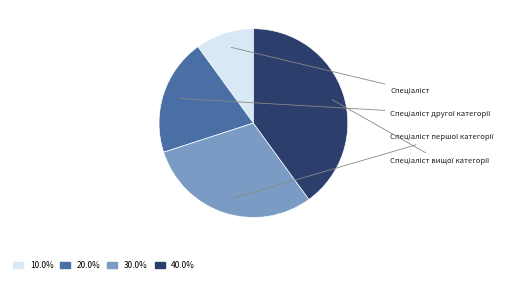

How many segments does this pie chart have?

4